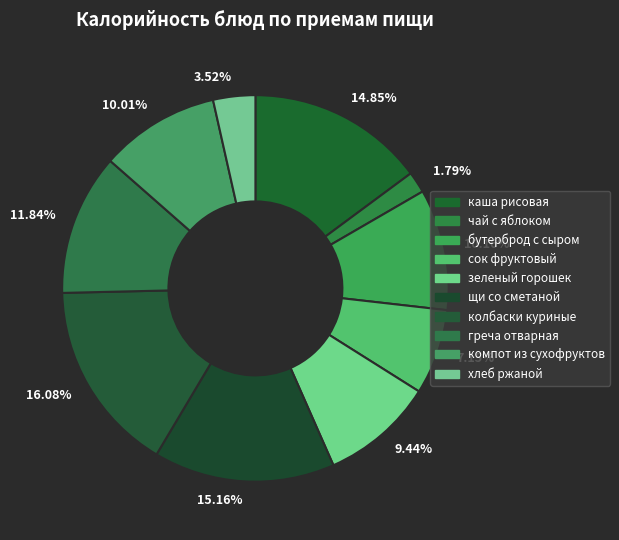

To the nearest percent, what is the difference between the largest and smallest slice percentages?

14%